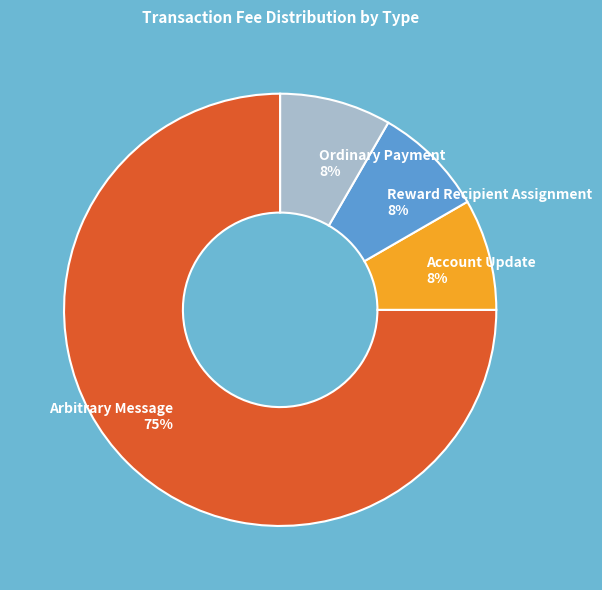

Combined, do Account Update and Reward Recipient Assignment account for over 50%?

No